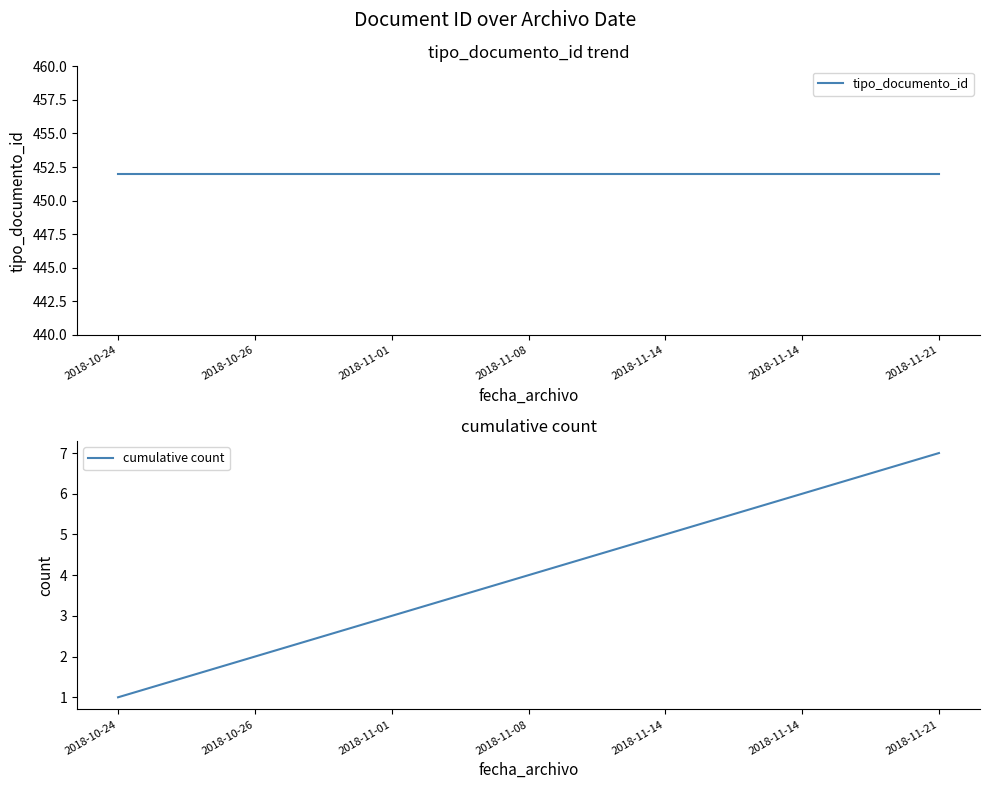

What is the average value of the cumulative count series?

4